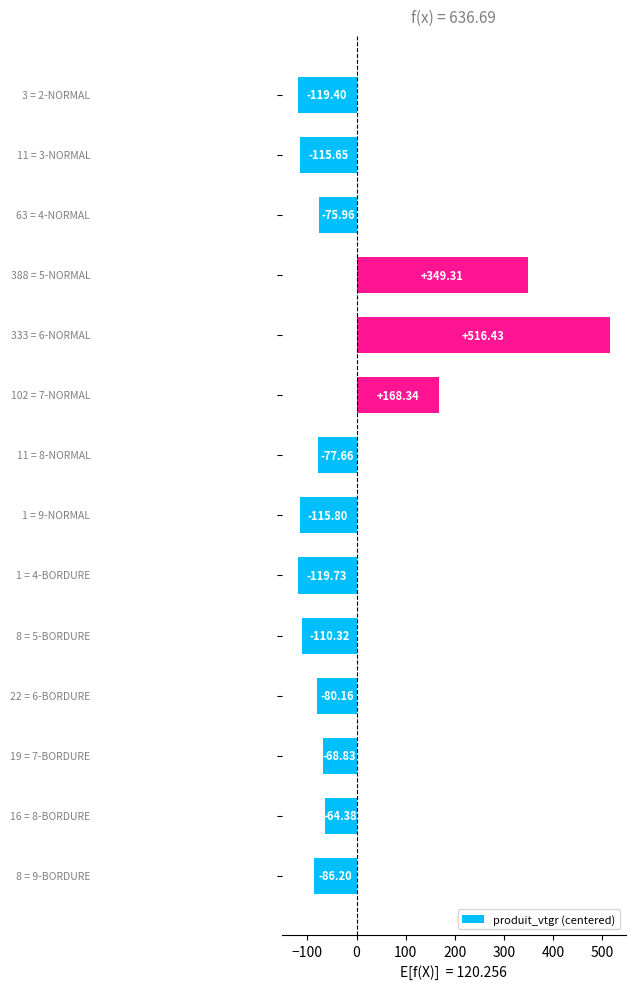

What is the difference between the maximum and minimum values?

636.2